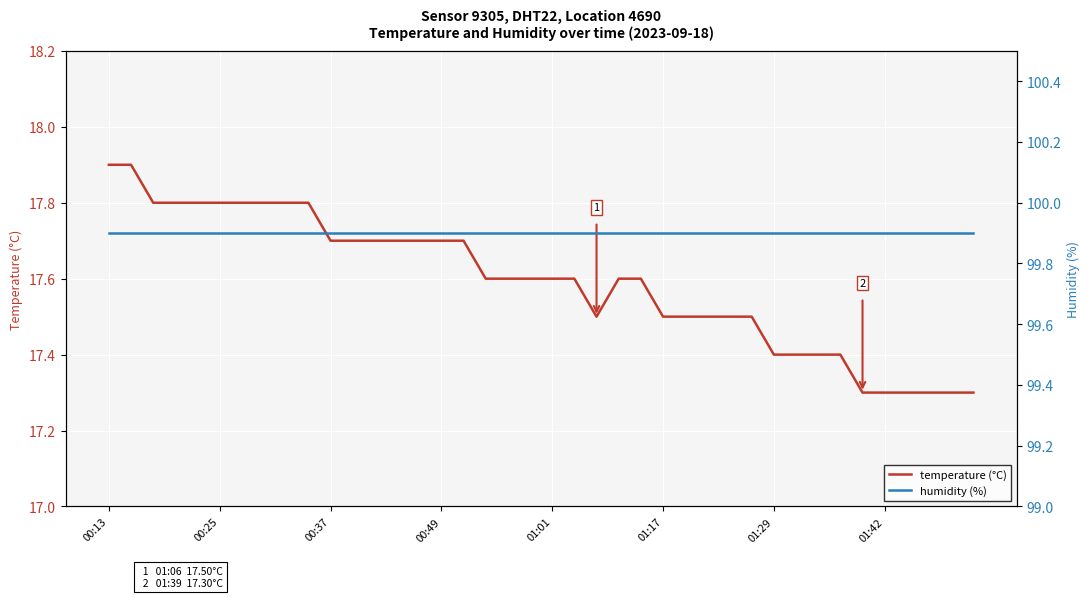

What is the highest value of the temperature (°C) series?

17.9